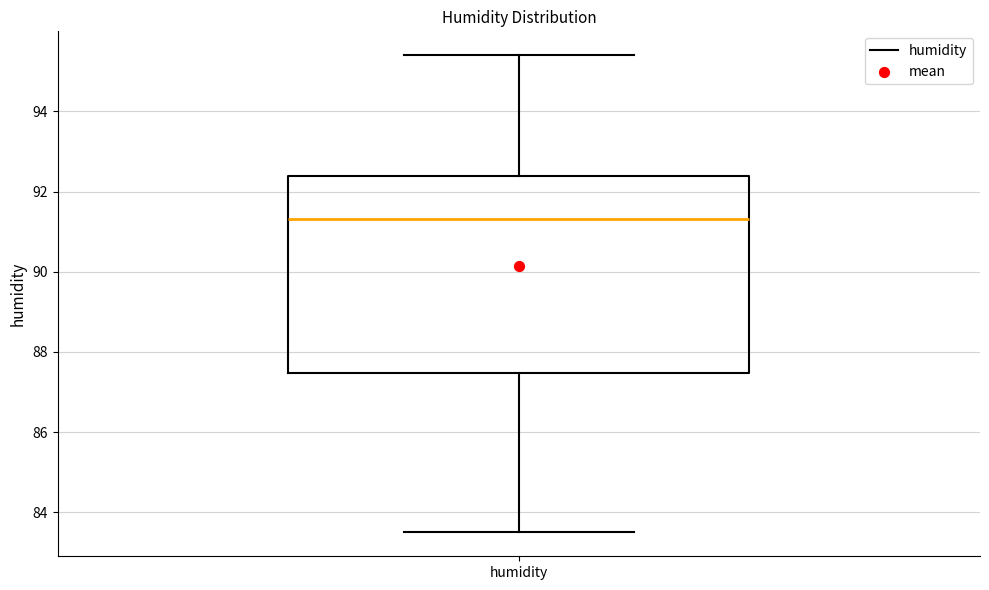

Read this box plot against the y-axis: the position of the median line, the range covered by the box, and the ends of both whiskers. The values are not printed on the chart, so give them approximately, as read against the axis.

median 91.4, box 87.4 to 92.4, whiskers 83.6 to 95.4